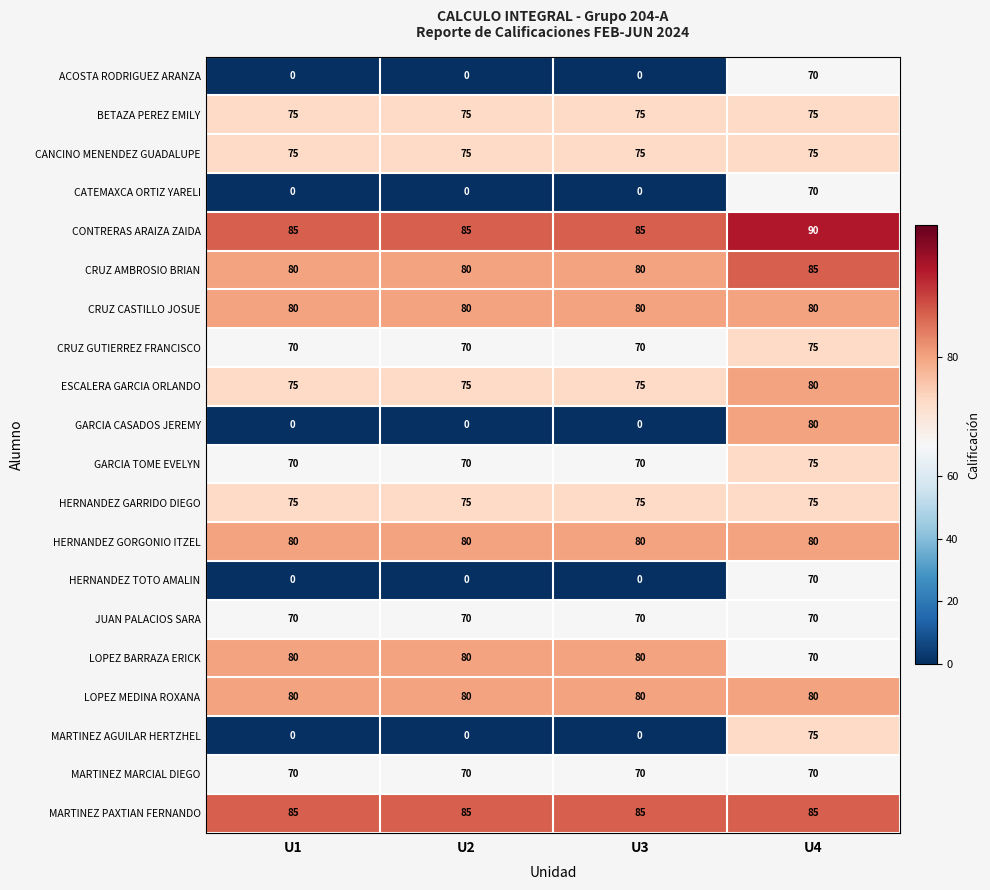

True or false: MARTINEZ MARCIAL DIEGO has a value of 70 at U2.

True